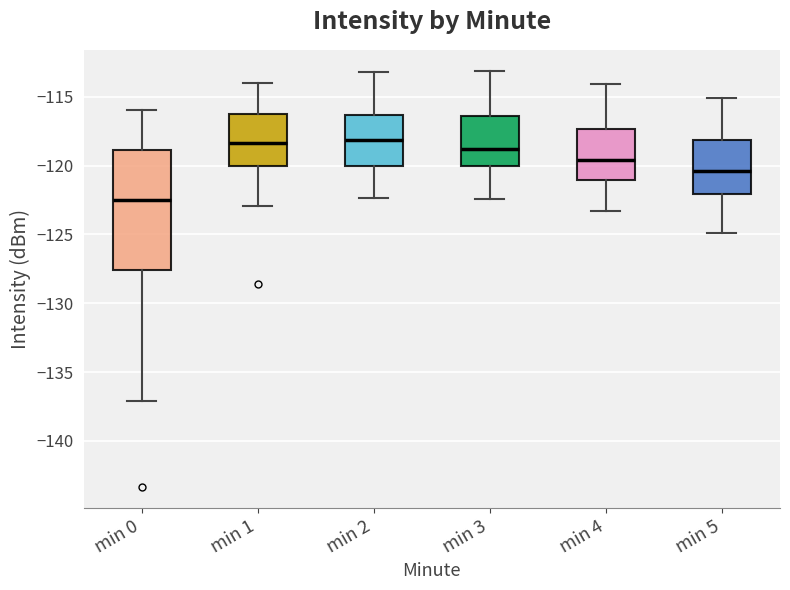

Which box has the lowest median line?

min 0